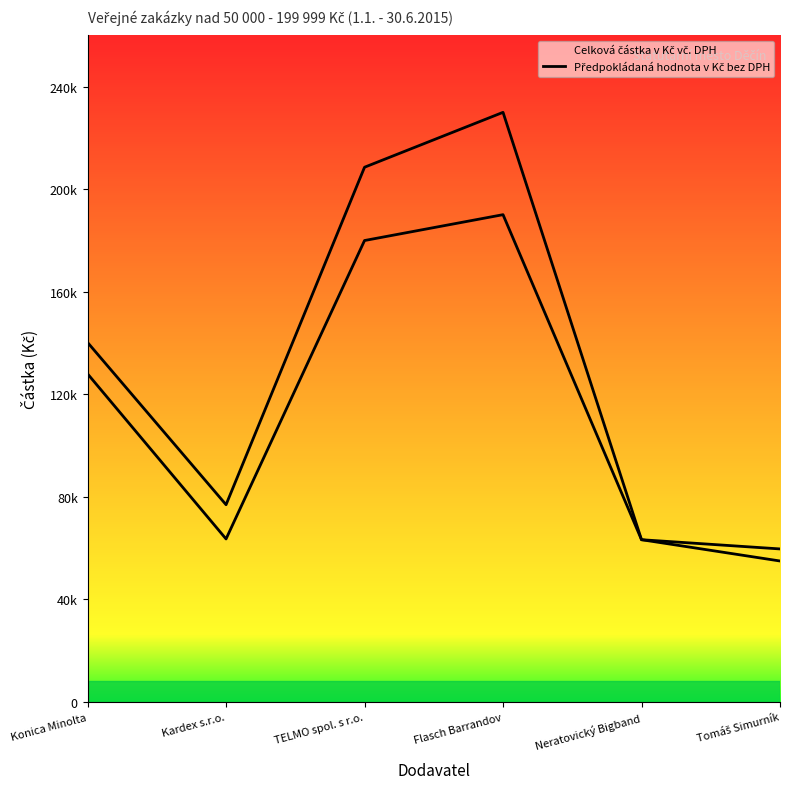

What is the value of the 4th point from the left?

230000.0